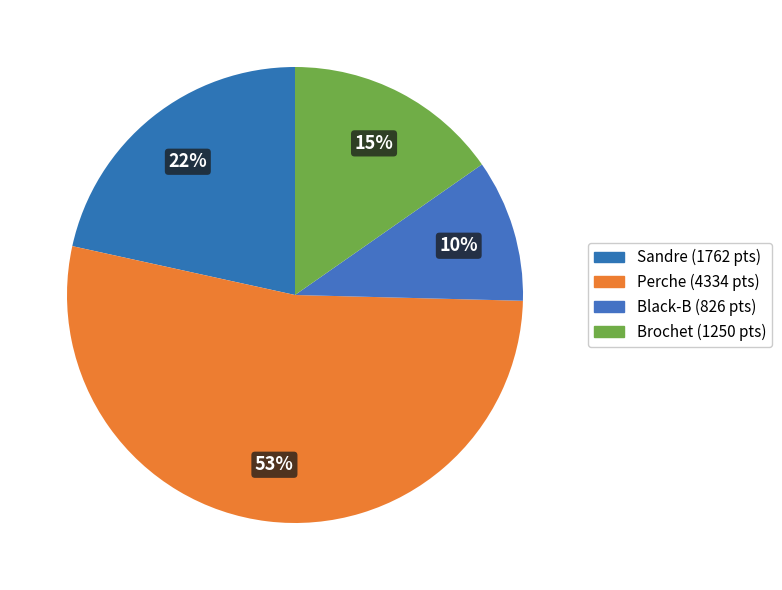

How many slices are in this pie chart?

4